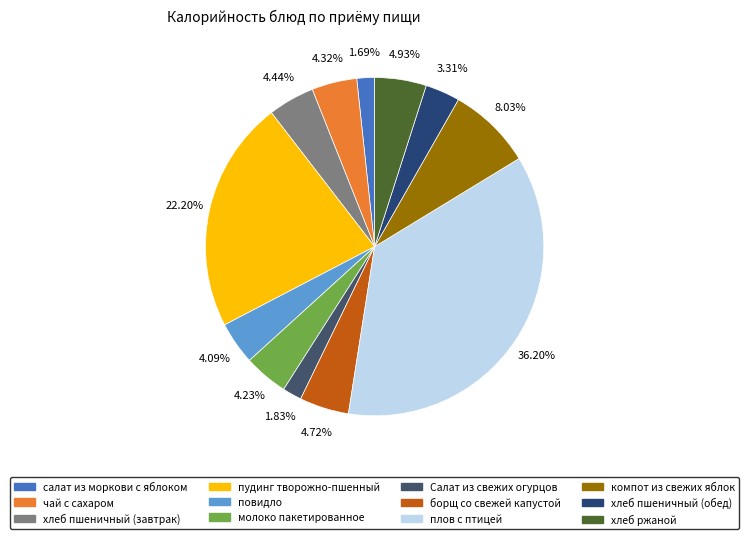

What is the total percentage of хлеб пшеничный (обед) and повидло?

7.4%